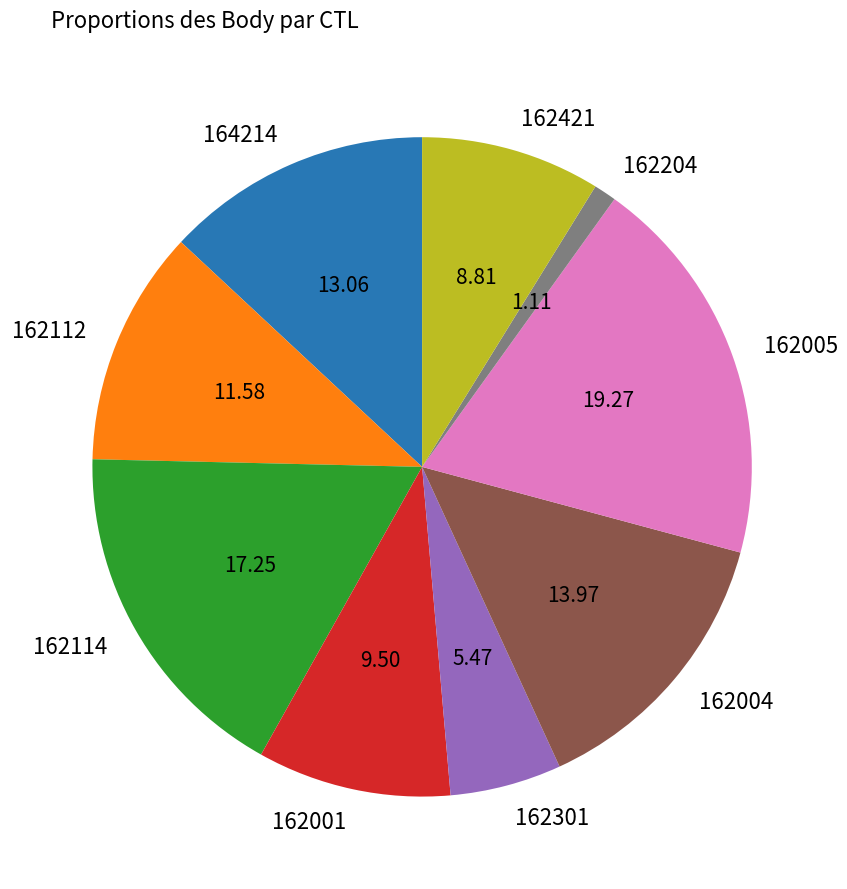

Count the number of slices in the pie.

9